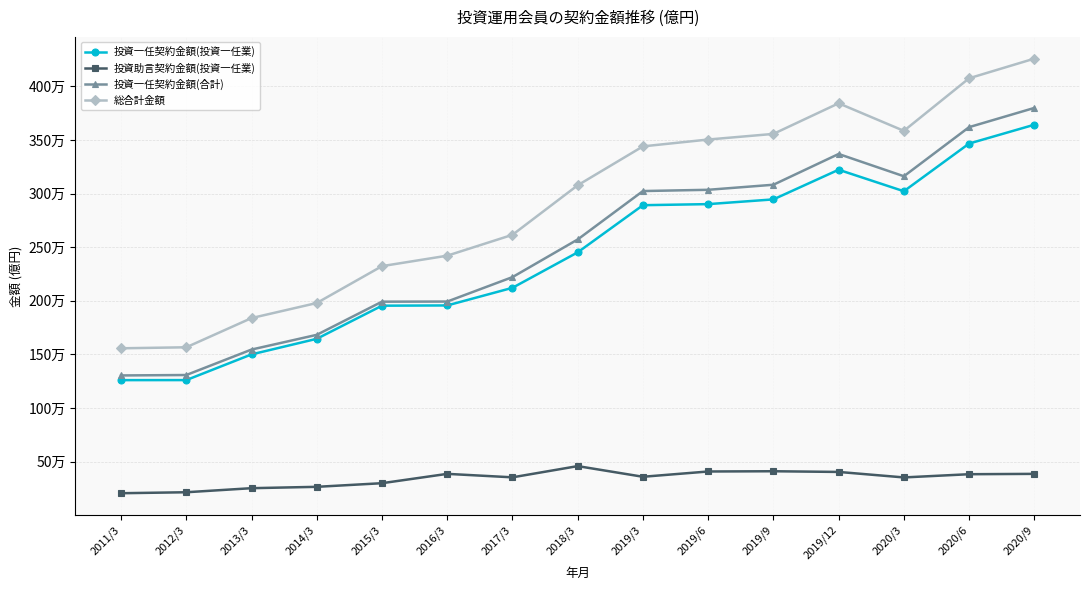

What is the approximate value of 投資一任契約金額(投資一任業) at 2014/3?

1645381.7